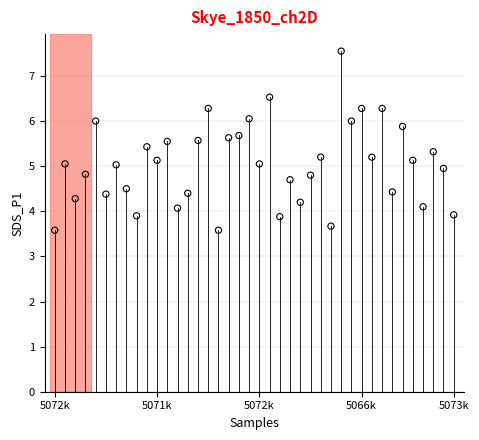

What is the range of Y values (max minus min)?

4.0